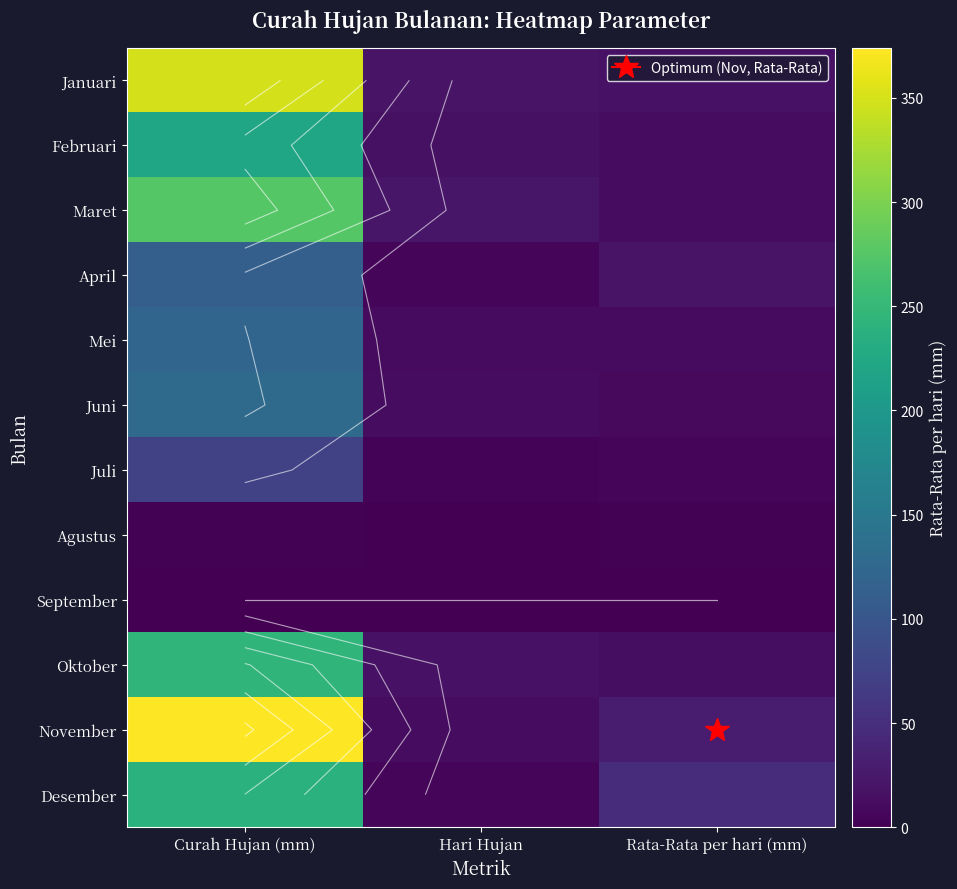

The September series shows 0 at Hari Hujan. True or false?

True